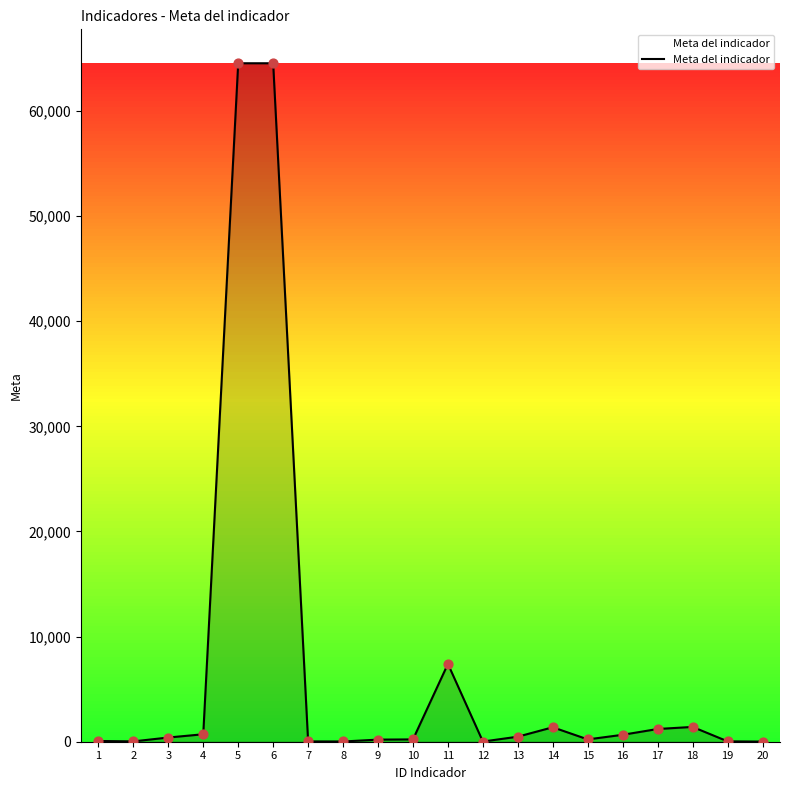

What is the change in value from 7 to 10?

+190